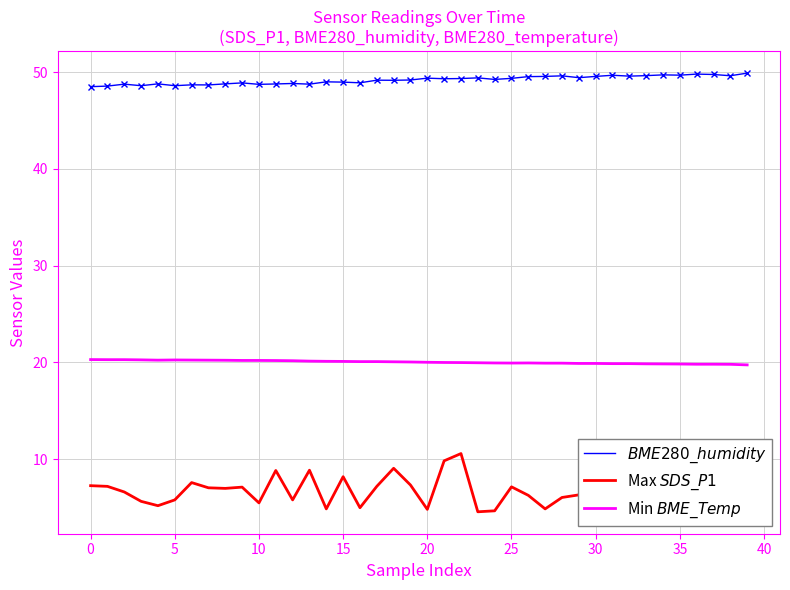

Rank the series by their average value, from lowest to highest.

Max $SDS\_P1$, Min $BME\_Temp$, $BME280\_humidity$